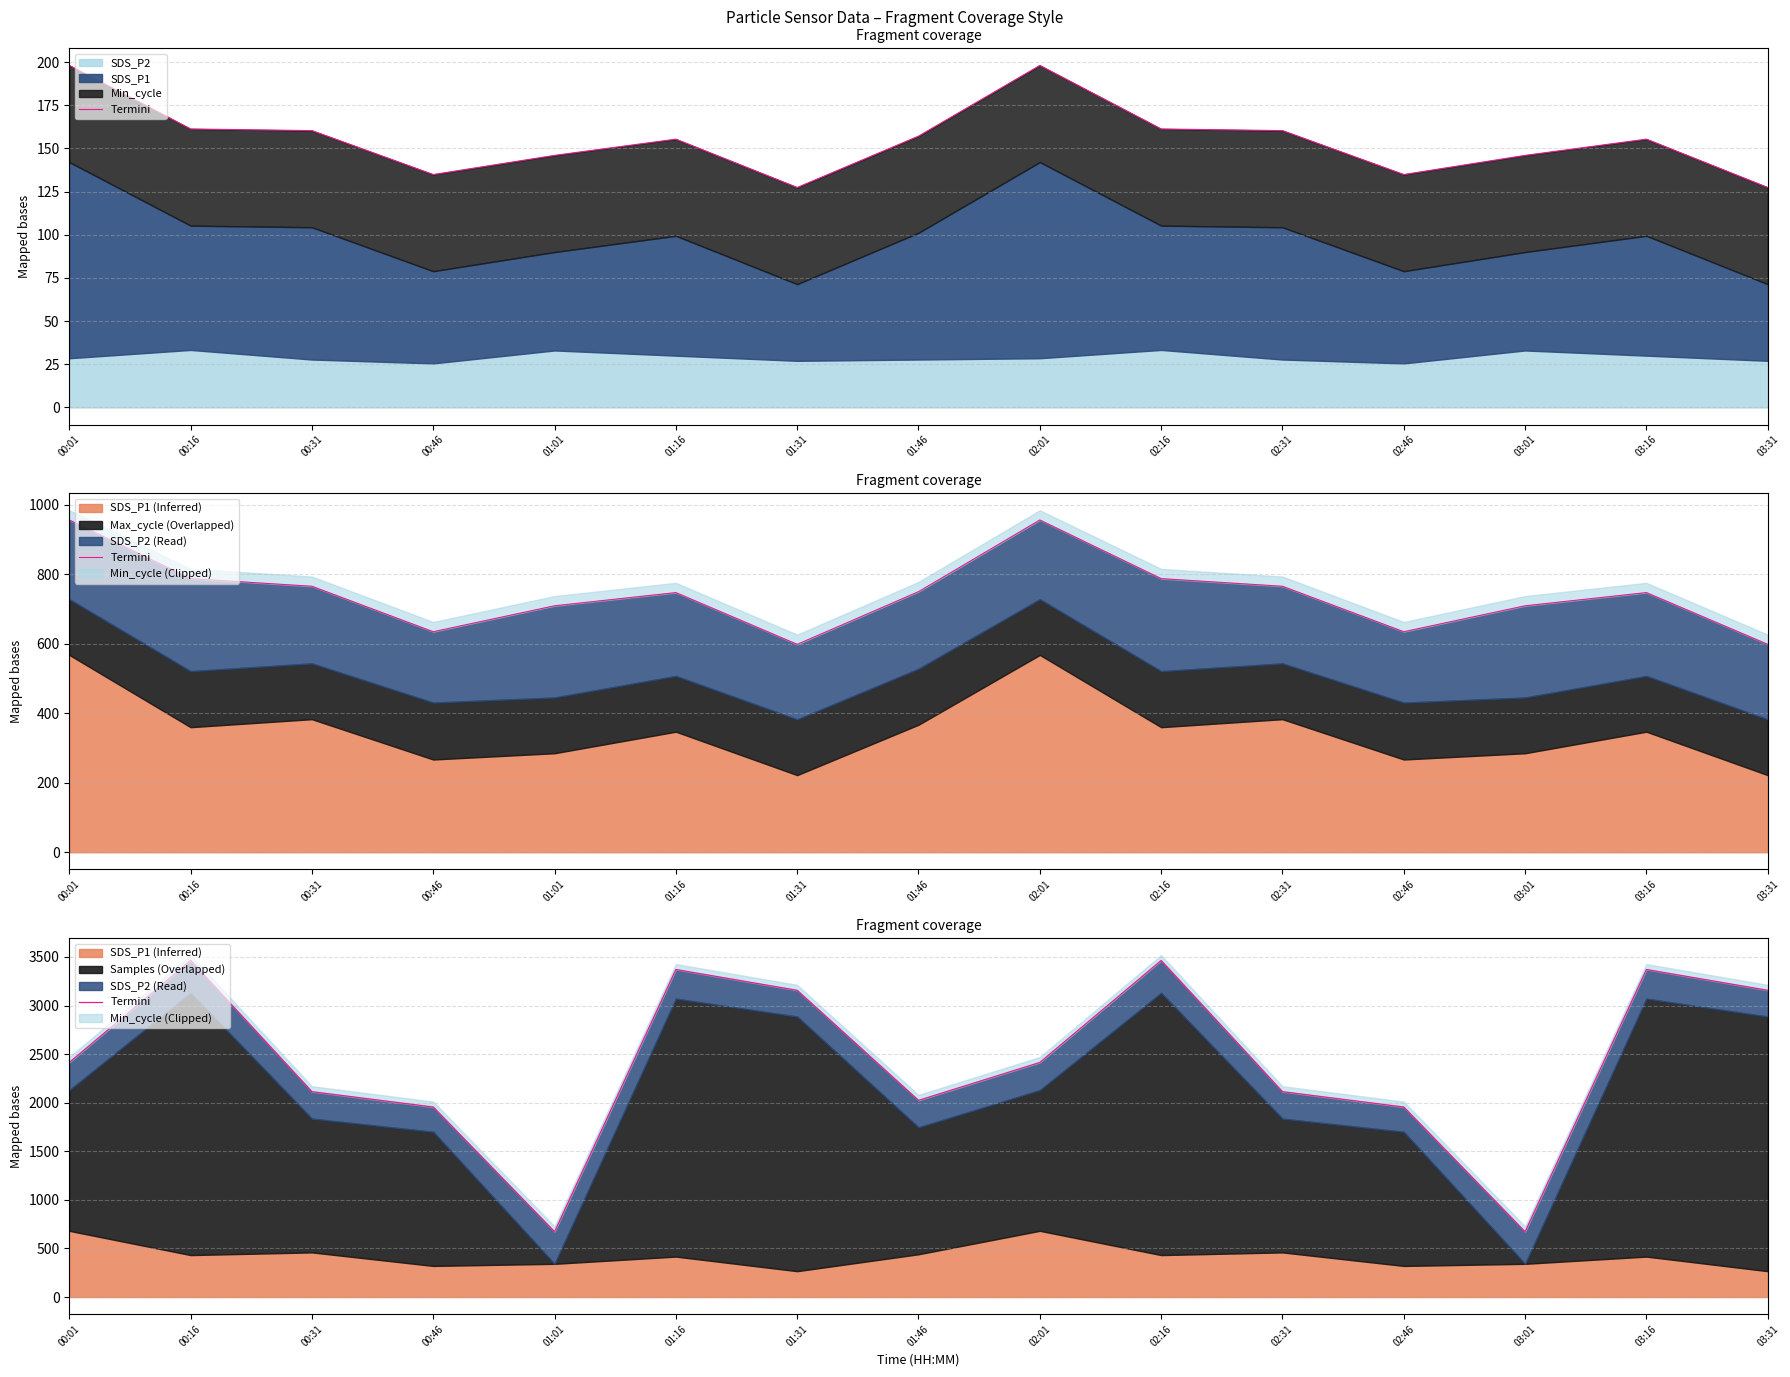

Where does the data first go above 2414?

00:01